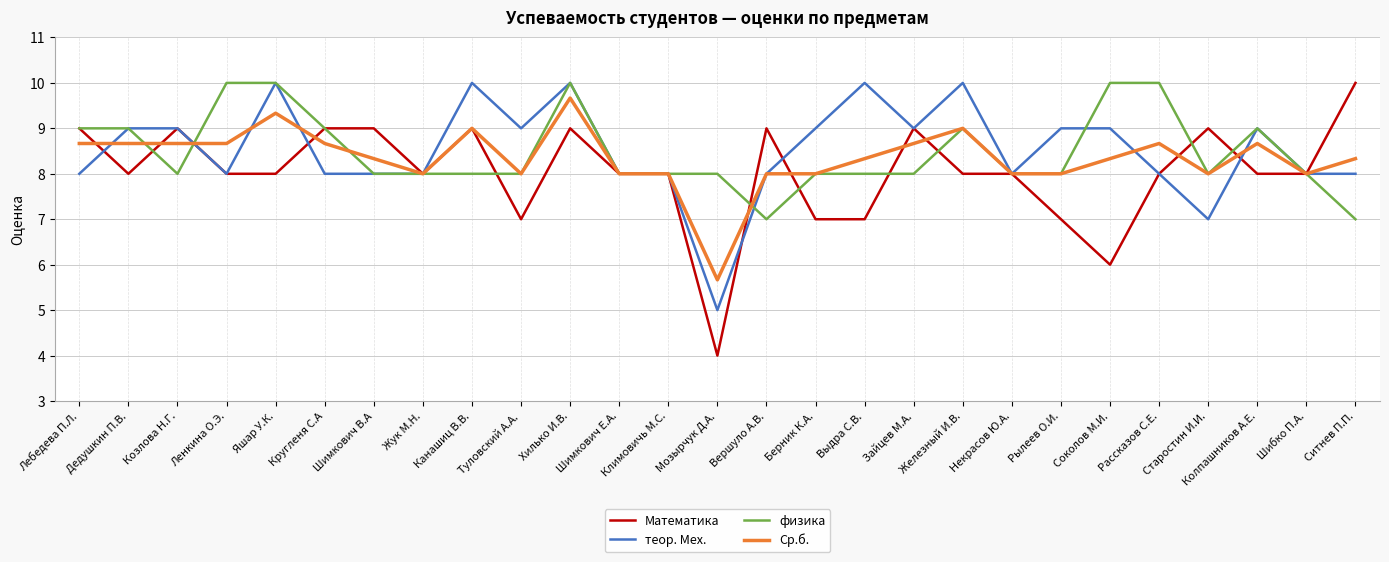

At Выдра С.В., list the series in order from smallest to largest.

Математика, физика, Ср.б., теор. Мех.